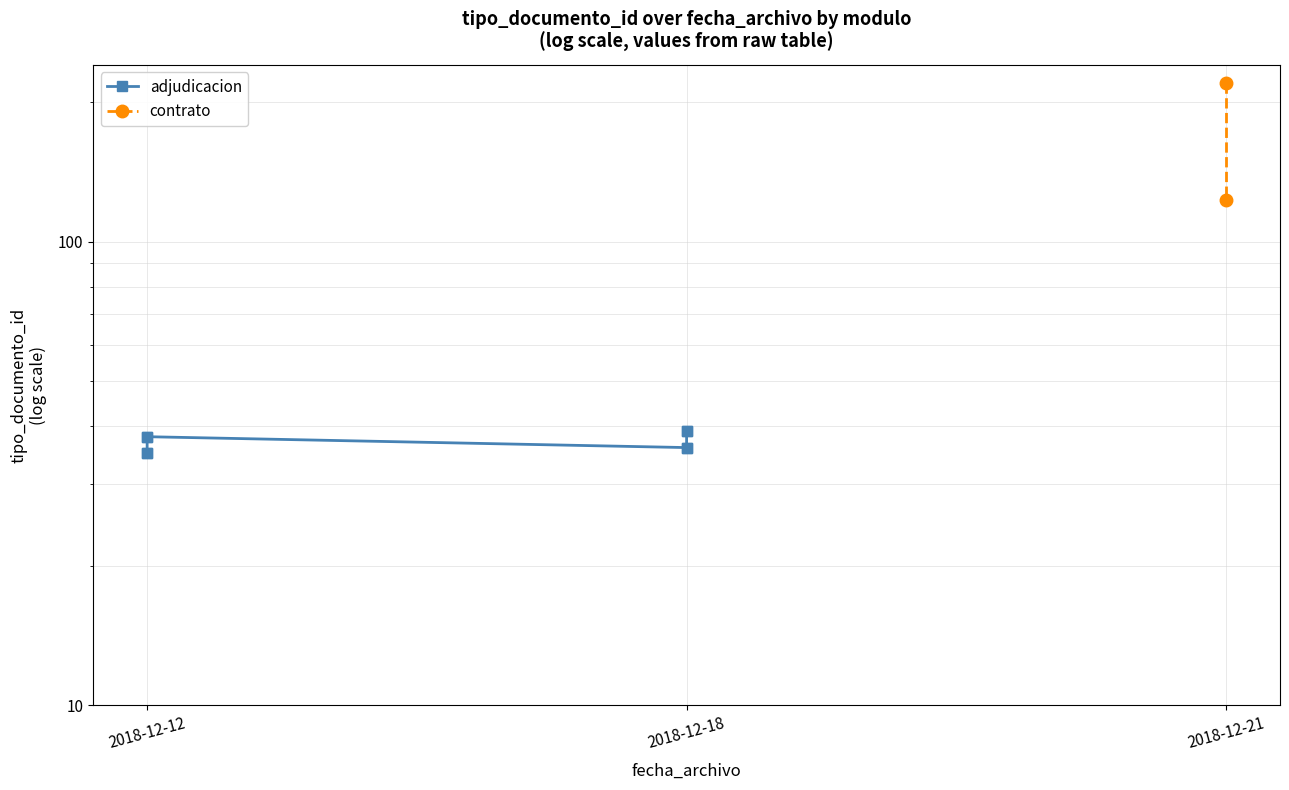

The value at 2018-12-18 is 36. True or false?

True